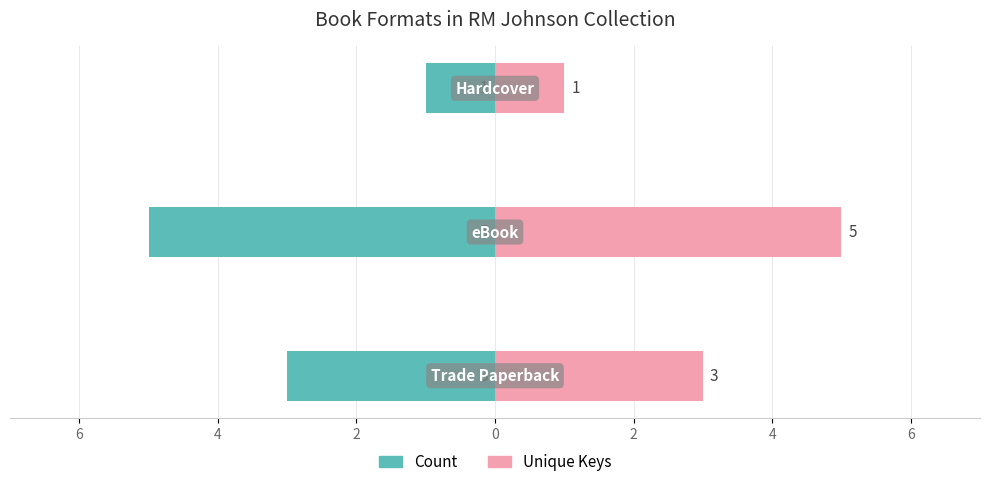

At how many categories does at least one series exceed 1?

2